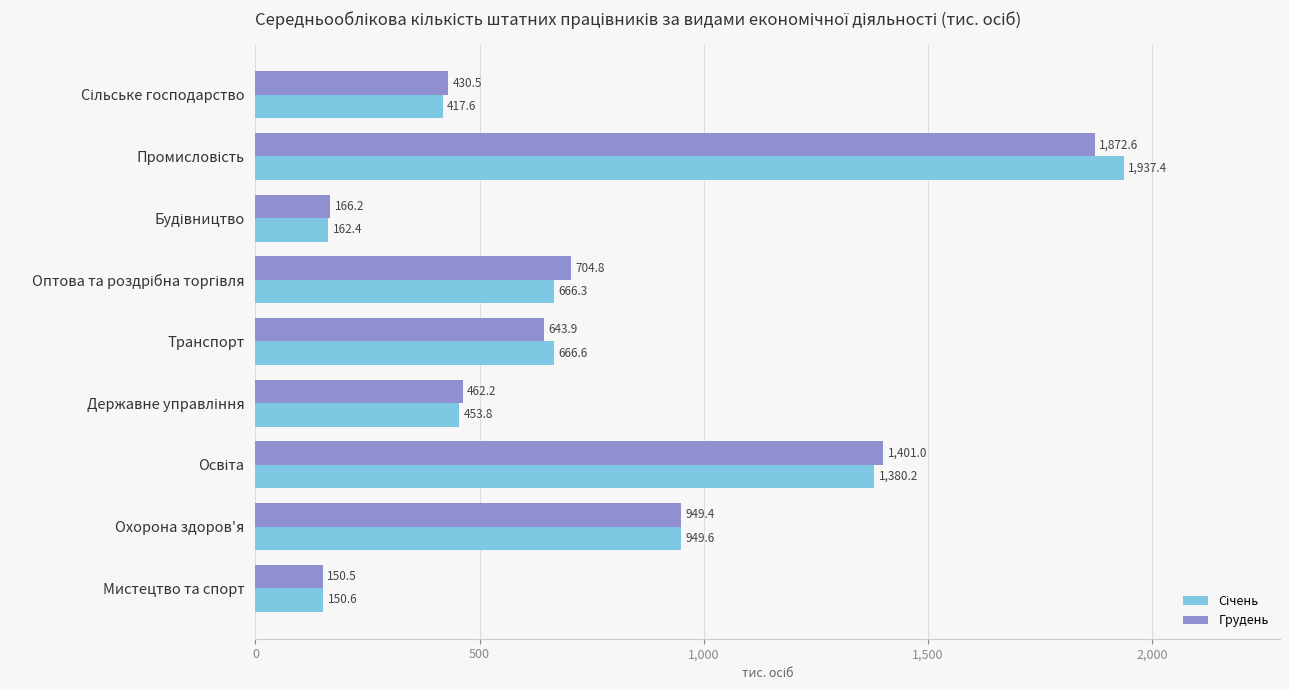

How many categories are shown in the chart?

9